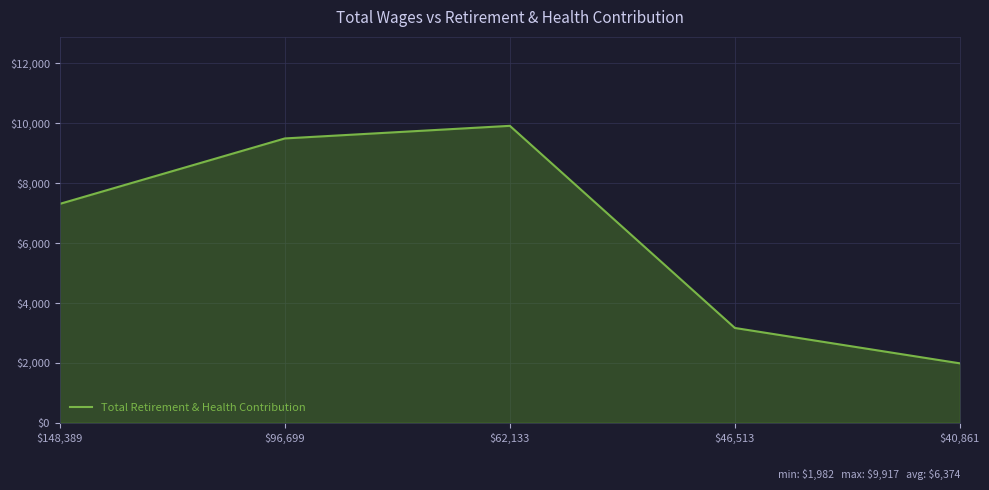

Rank the categories by value from highest to lowest.

$62,133, $96,699, $148,389, $46,513, $40,861